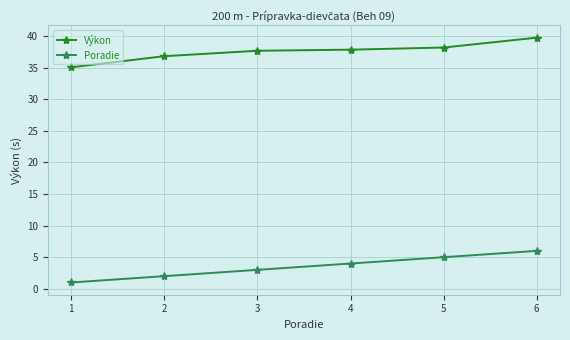

At which label is Poradie closest to 3?

3